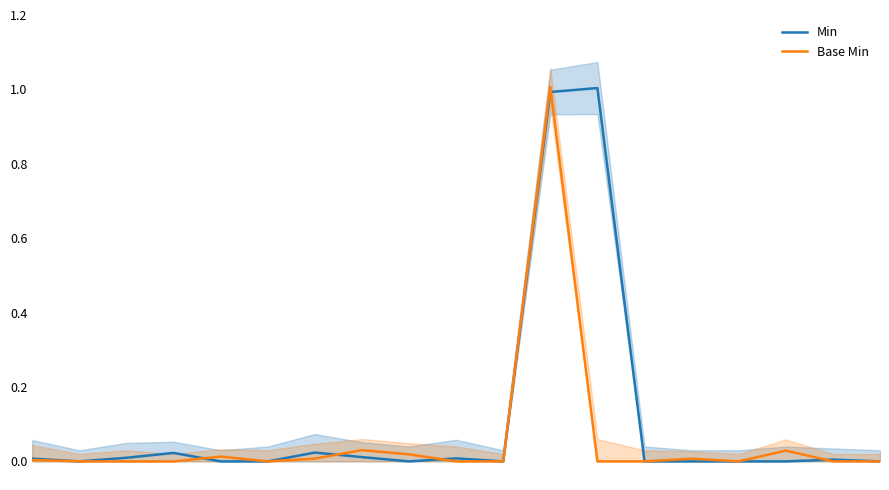

Is this an area chart (filled region under the line)?

No